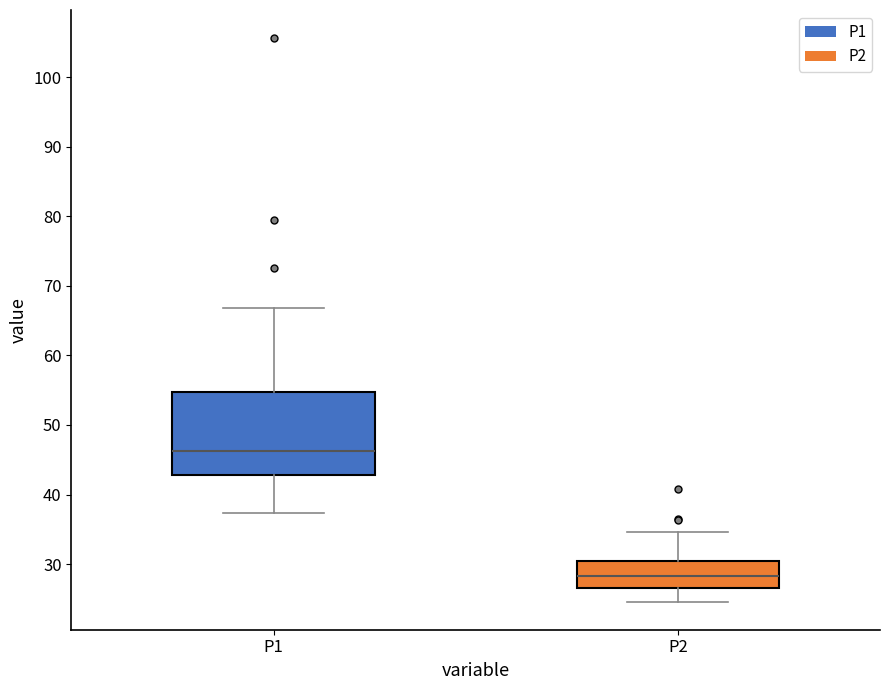

Reading left to right, read every box against the y-axis: the position of its median line, the range the box covers, and the ends of its whiskers. The values are not printed on the chart, so give them approximately, as read against the axis.

P1: median 46, box 43 to 55, whiskers 37 to 67
P2: median 28, box 27 to 30, whiskers 25 to 35